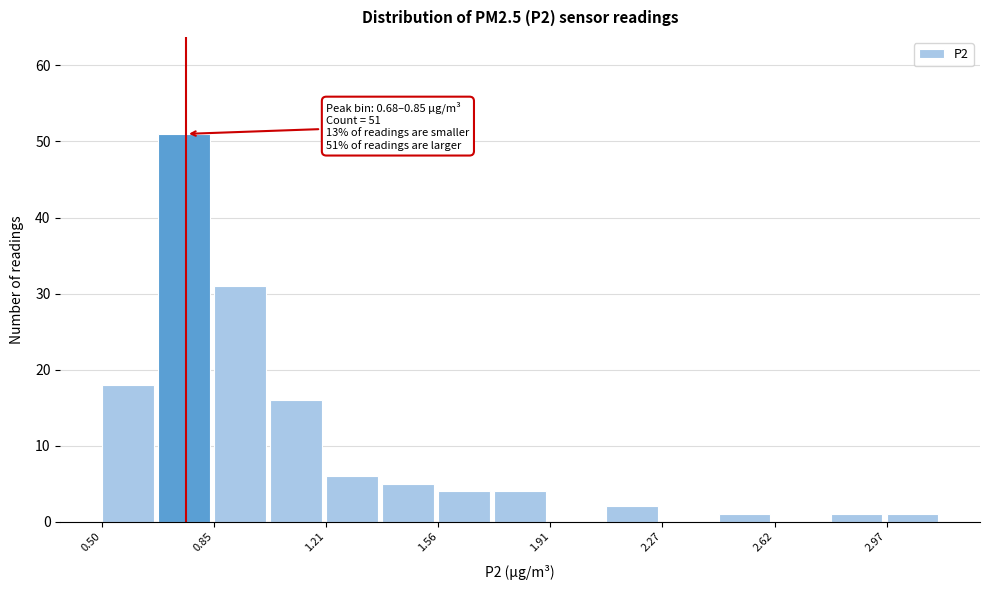

Read against the x-axis, roughly where is the centre of the tallest bar?

0.75